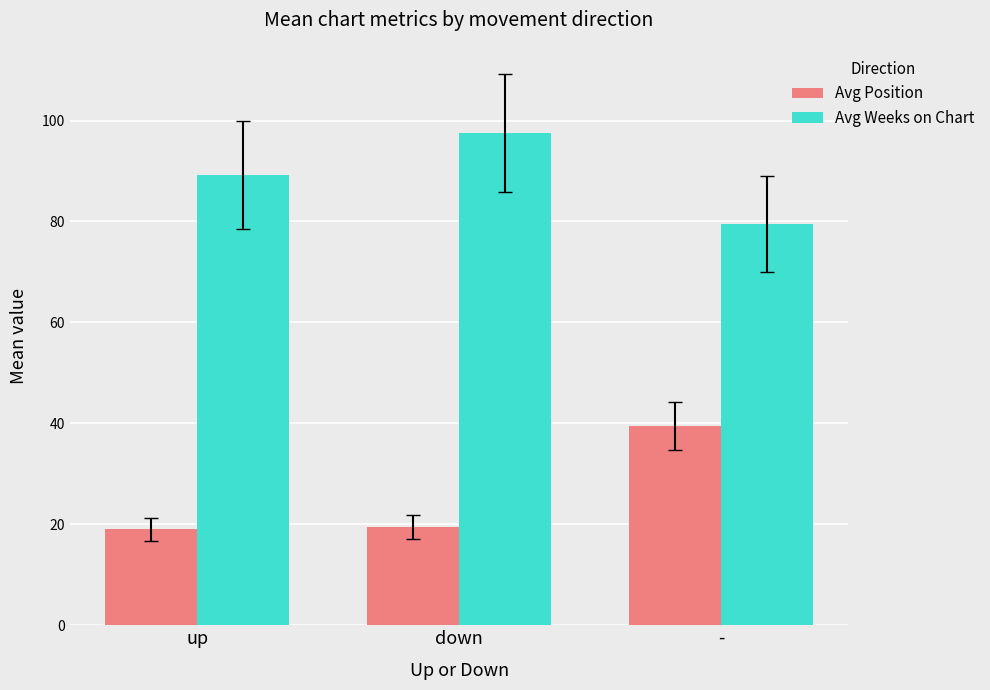

How many groups of bars are there?

3